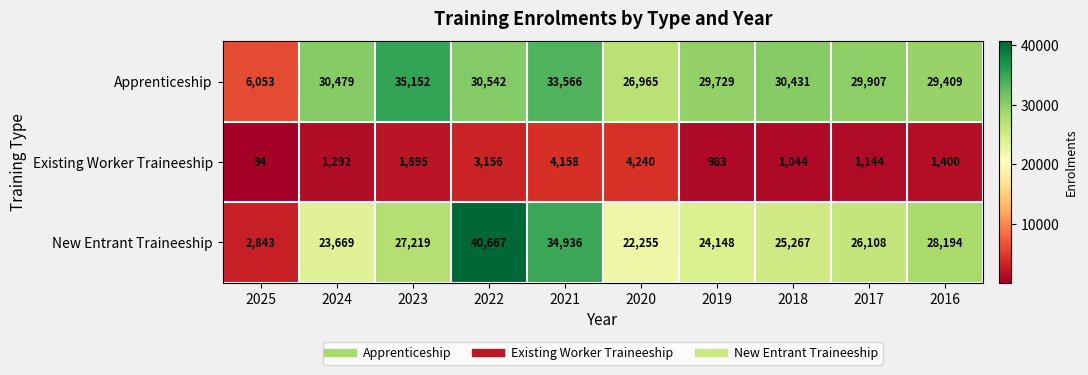

What is the difference between the second highest and minimum values in the Existing Worker Traineeship series?

4064